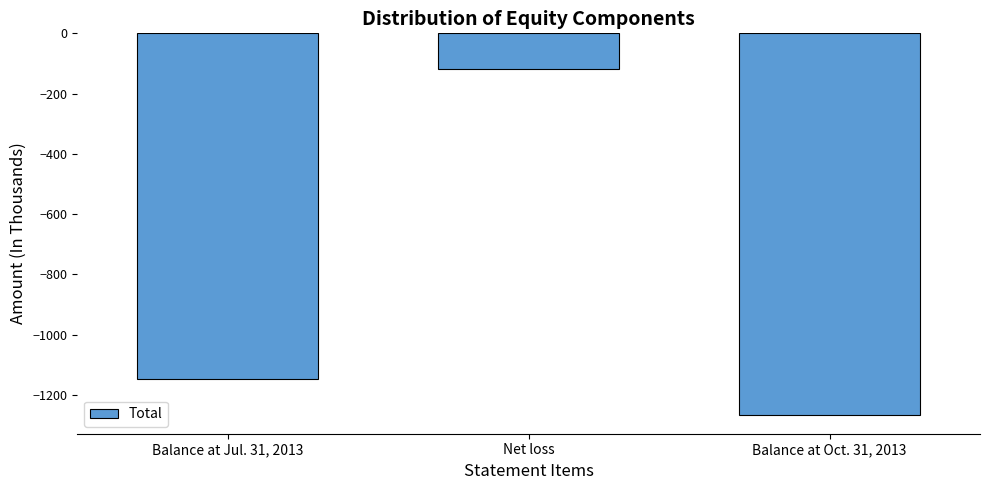

Reading right to left, what are all the values shown in this chart?

Balance at Oct. 31, 2013=-1265	Net loss=-118	Balance at Jul. 31, 2013=-1148